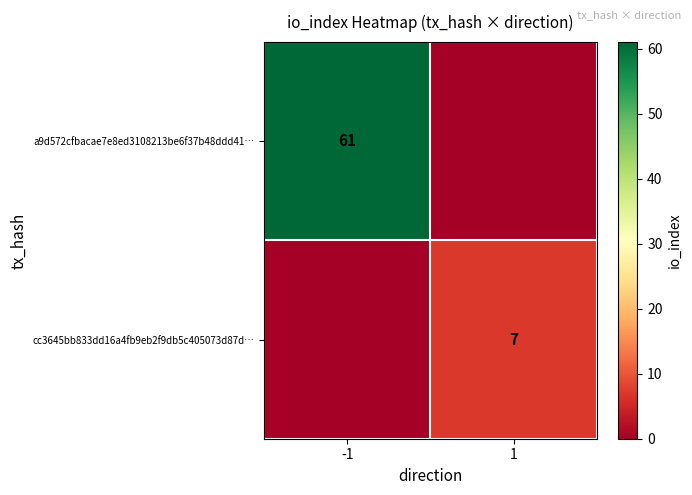

Is the value of cc3645bb833dd16a4fb9eb2f9db5c405073d87d… at 1 greater than the value of a9d572cfbacae7e8ed3108213be6f37b48ddd41… at -1?

No